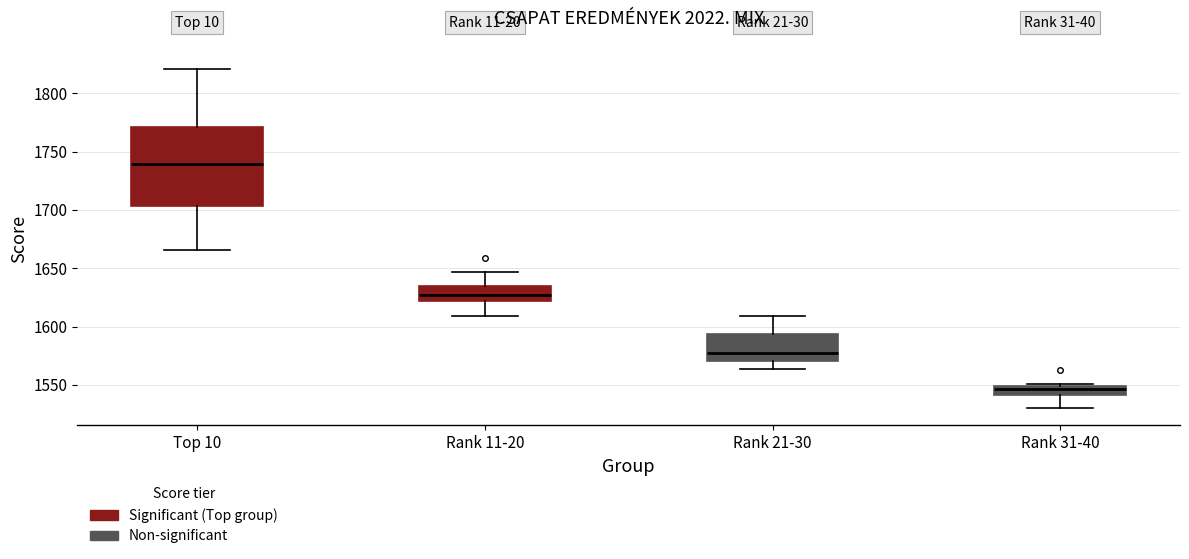

Reading left to right, transcribe this box plot: for each box, give where its median line is, the range the box spans, and where its two whiskers end, as read against the y-axis. The values are not printed on the chart, so give them approximately, as read against the axis.

Top 10: median 1740, box 1705 to 1770, whiskers 1665 to 1820
Rank 11-20: median 1630, box 1620 to 1635, whiskers 1610 to 1645
Rank 21-30: median 1580, box 1570 to 1595, whiskers 1565 to 1610
Rank 31-40: median 1545, box 1540 to 1550, whiskers 1530 to 1550